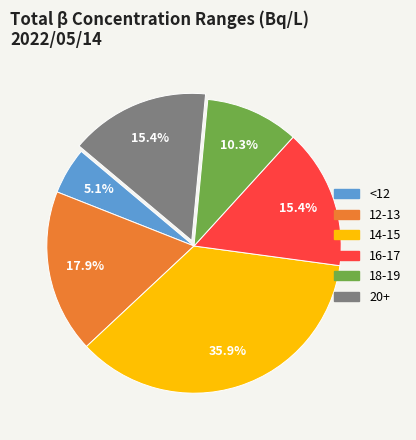

Is there a majority slice in this chart?

No